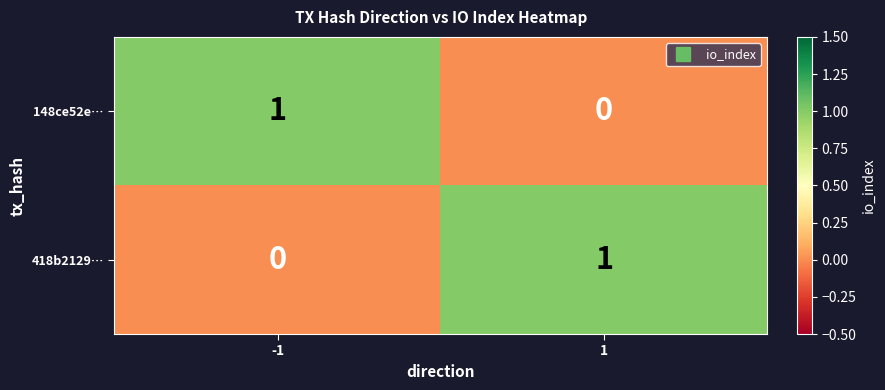

The 148ce52e… series shows 0 at -1. True or false?

False